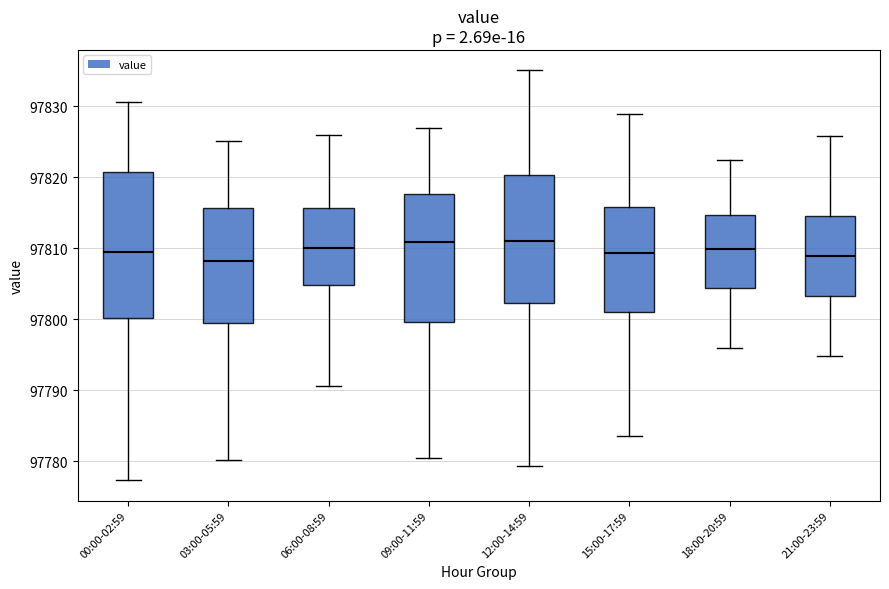

Comparing the boxes themselves (not the whiskers), which one is the tallest?

00:00-02:59